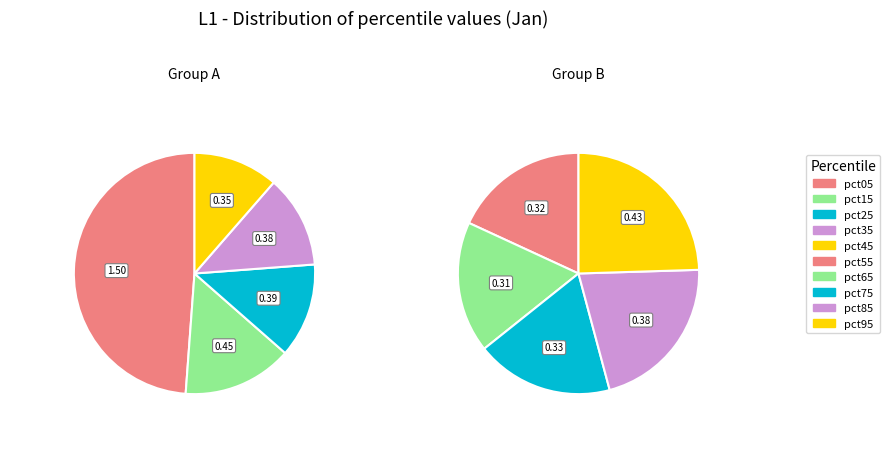

The pct75 slice represents 1% of the pie. True or false?

False